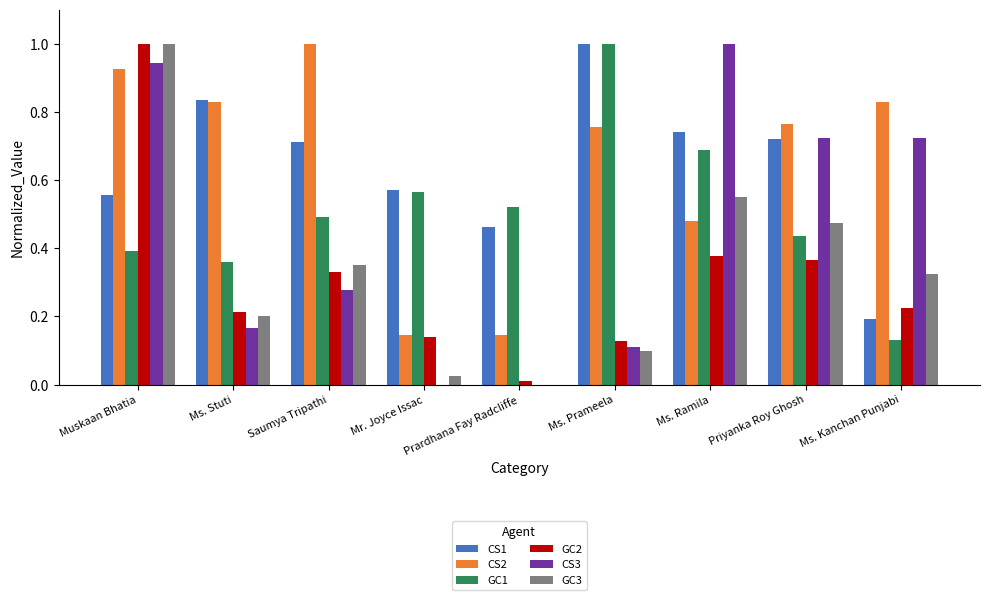

At which category is the sum across all series the highest?

Muskaan Bhatia